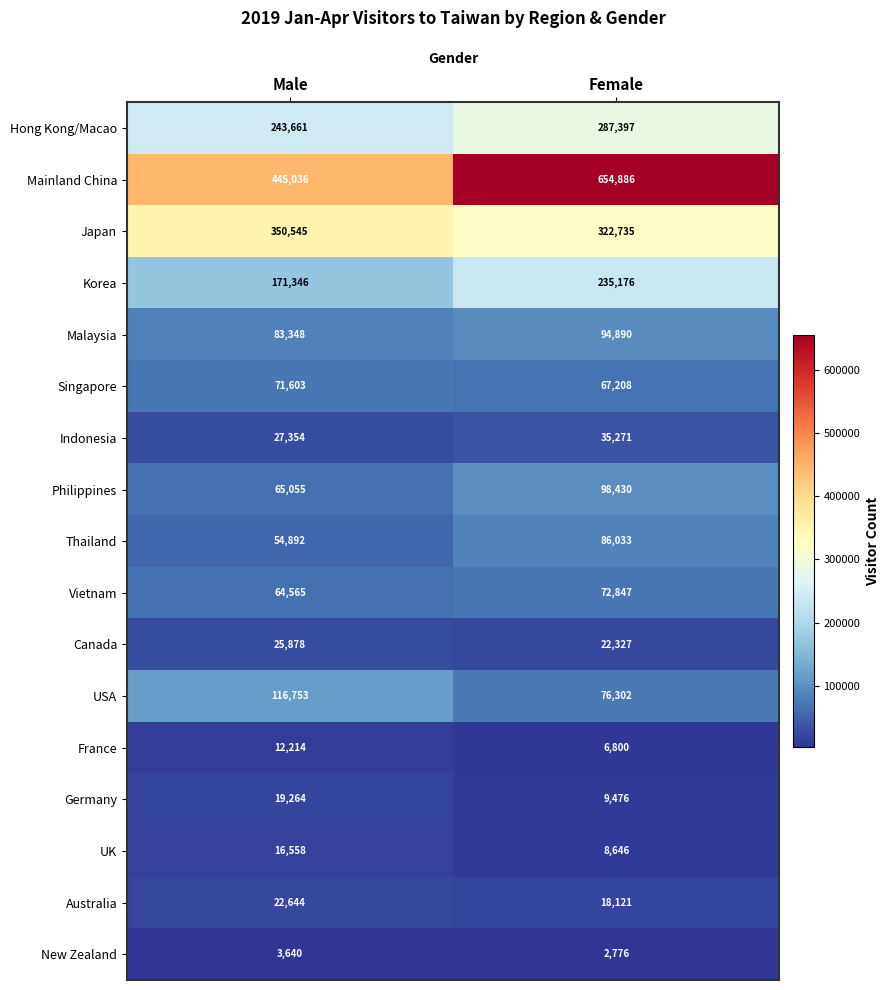

What is the sum of all Philippines values?

163485